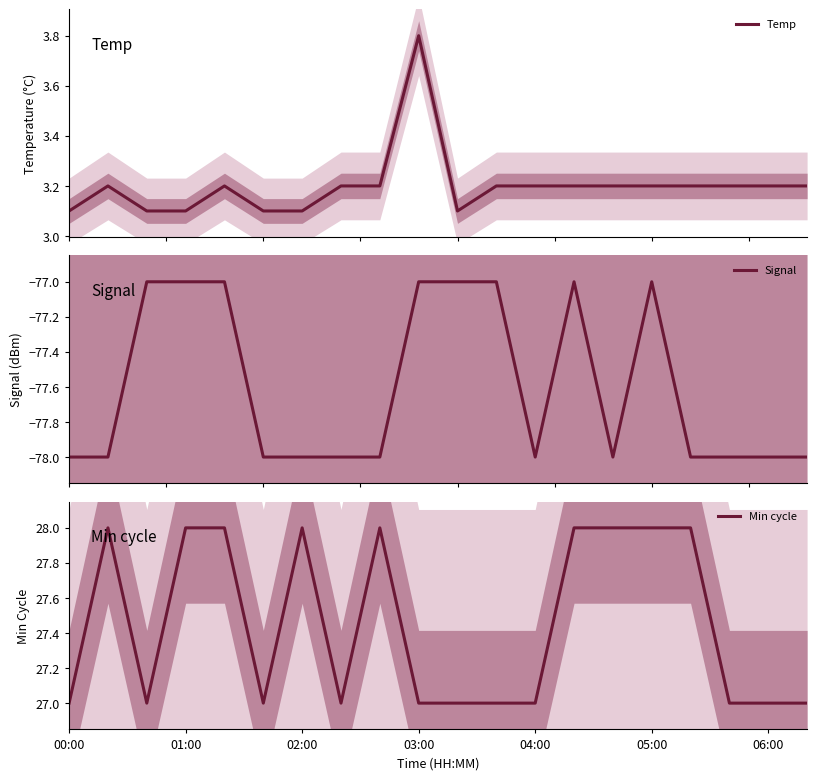

List the series in order of their overall mean, lowest first.

Signal, Temp, Min cycle